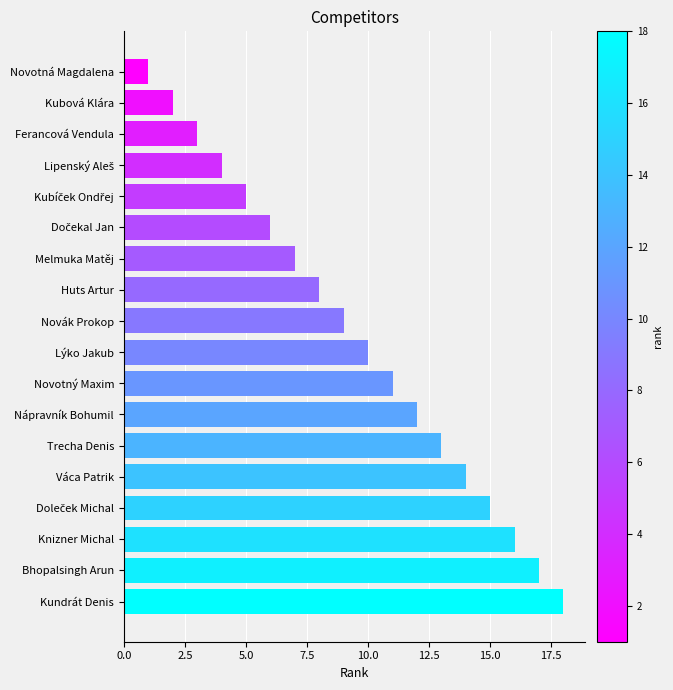

How many data points does each series have?

18